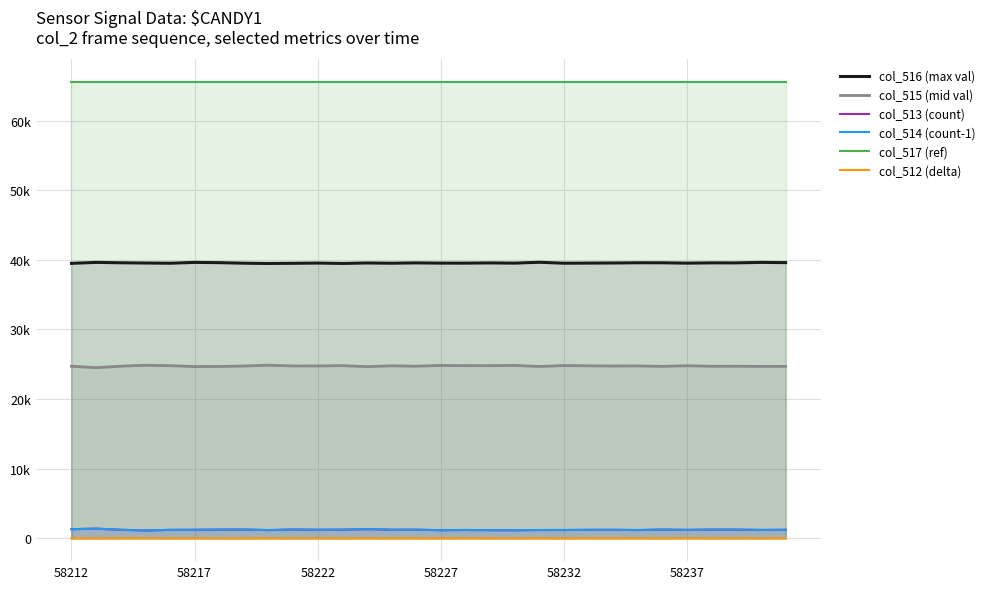

What is the spread (max minus min) of values at 58232?

65535